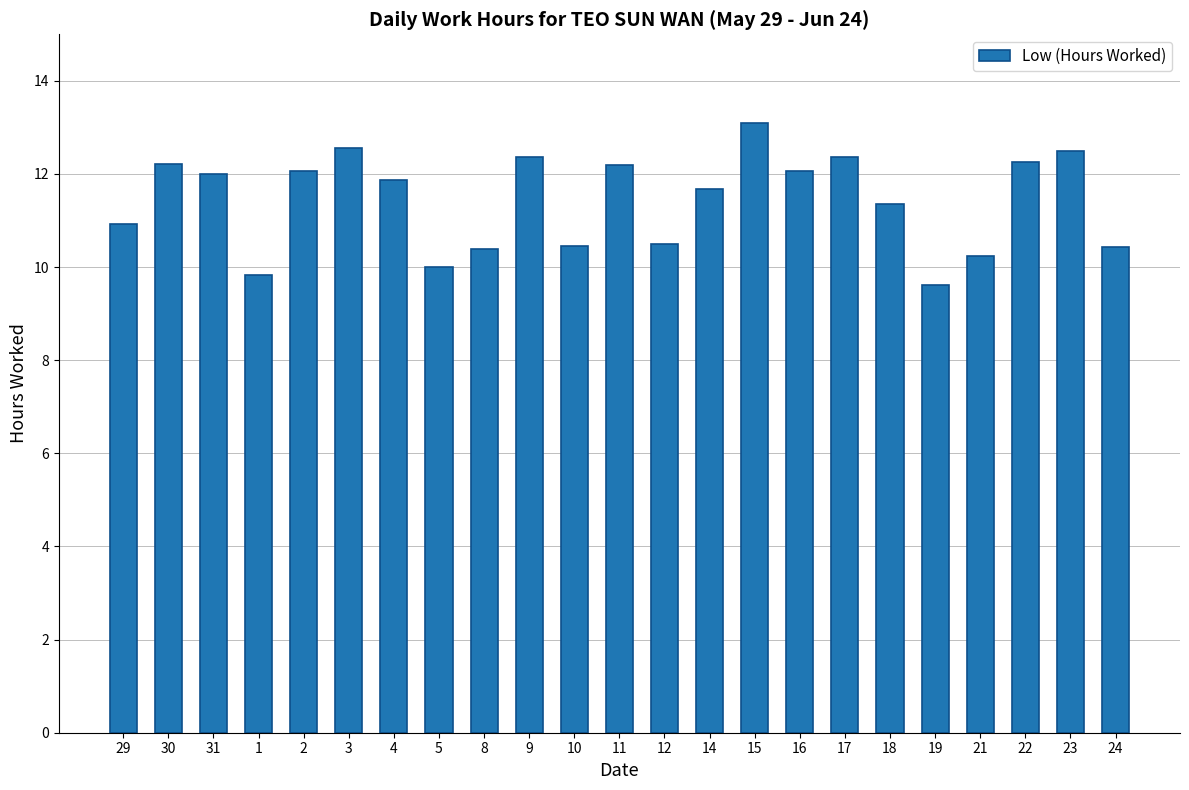

What is the change in value from 8 to 24?

+0.1